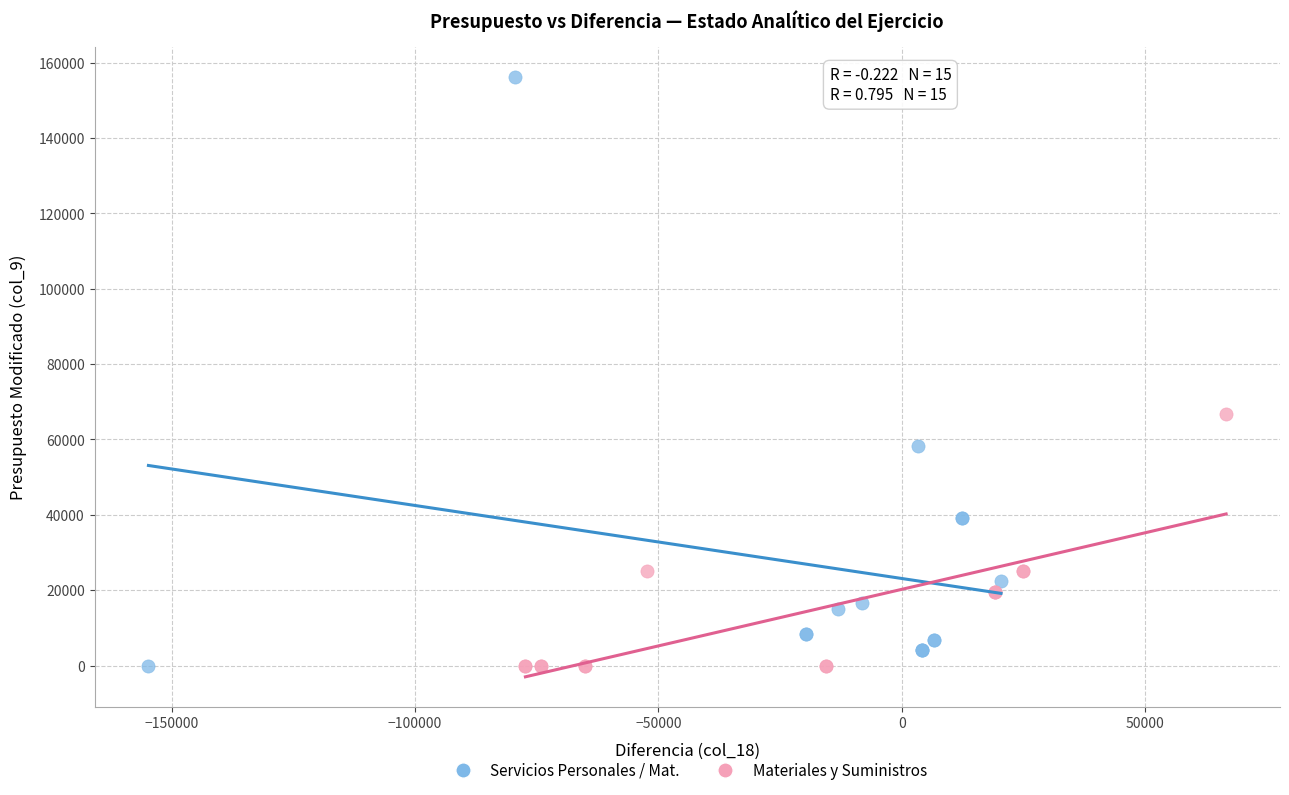

Which series has the widest spread of Y values?

Servicios Personales / Mat.